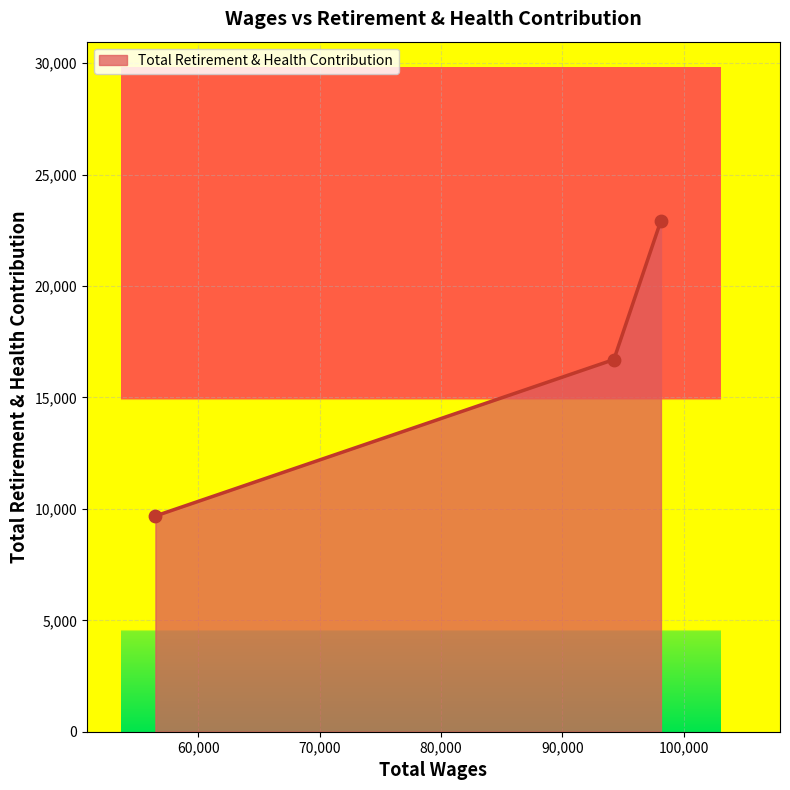

What is the greatest value displayed?

22939